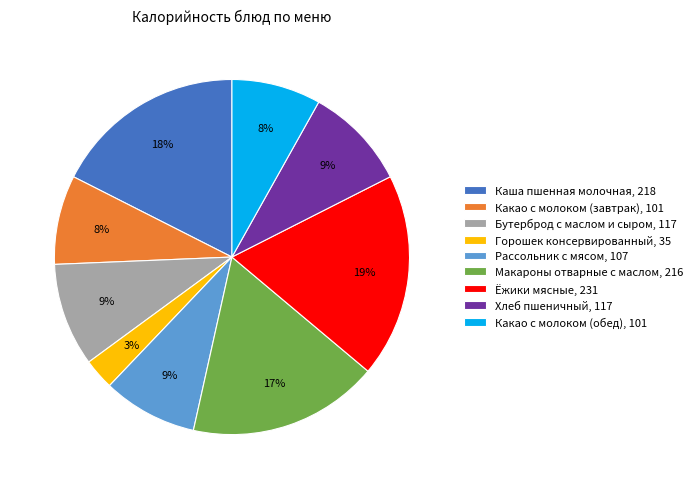

What is the ratio of the value at Хлеб пшеничный, 117 to the value at Ёжики мясные, 231?

0.5